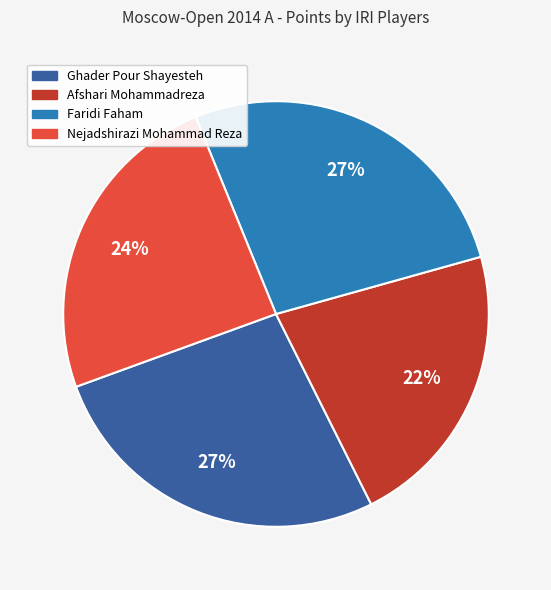

What is the smallest slice in the pie chart?

Afshari Mohammadreza